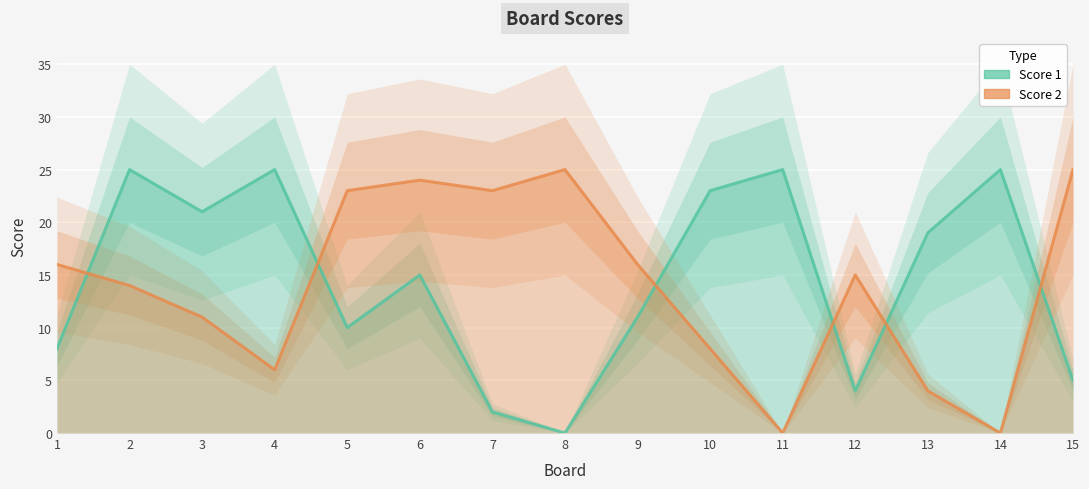

True or false: Score 2 and Score 1 intersect in this chart.

True